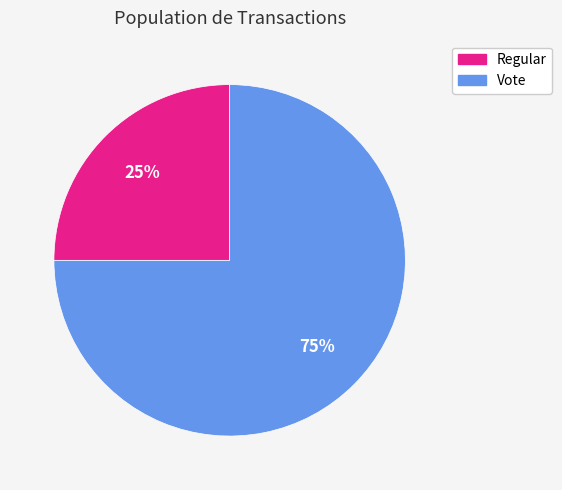

To the nearest percent, what is the combined percentage of Regular and Vote?

100%